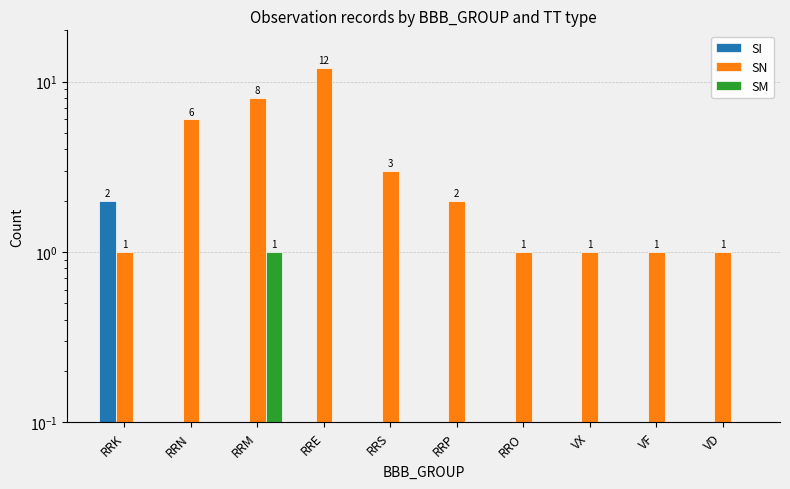

Is the value of SN at RRP greater than the value of SM at RRN?

Yes